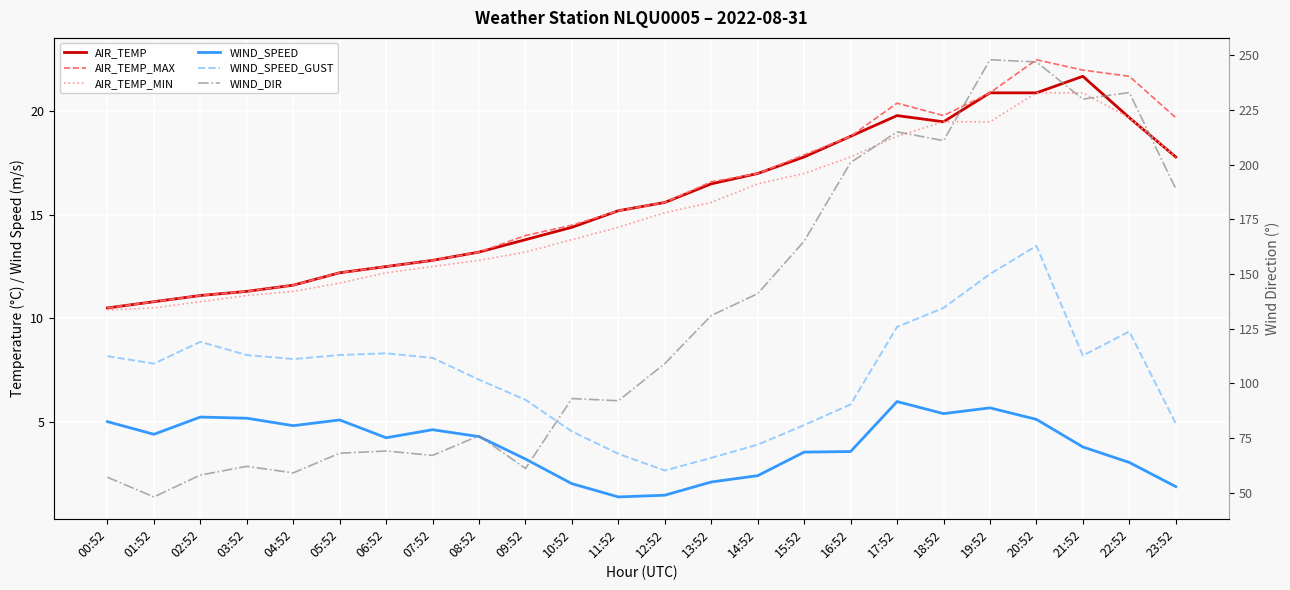

What is the lowest value of the AIR_TEMP_MIN series?

10.4